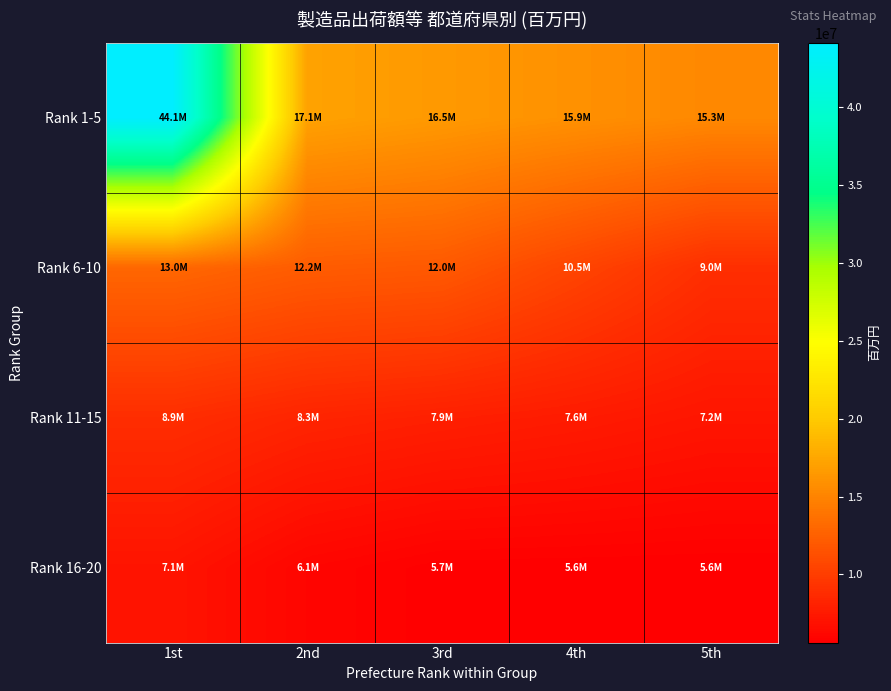

Reading right to left, what are all the values shown in this chart?

Rank 1-5: 5th=15330331	4th=15916068	3rd=16514732	2nd=17120190	1st=44116150
Rank 6-10: 5th=8994982	4th=10513757	3rd=11976949	2nd=12210810	1st=12953268
Rank 11-15: 5th=7202914	4th=7615510	3rd=7932778	2nd=8263862	1st=8910331
Rank 16-20: 5th=5627467	4th=5649330	3rd=5670849	2nd=6072879	1st=7088131